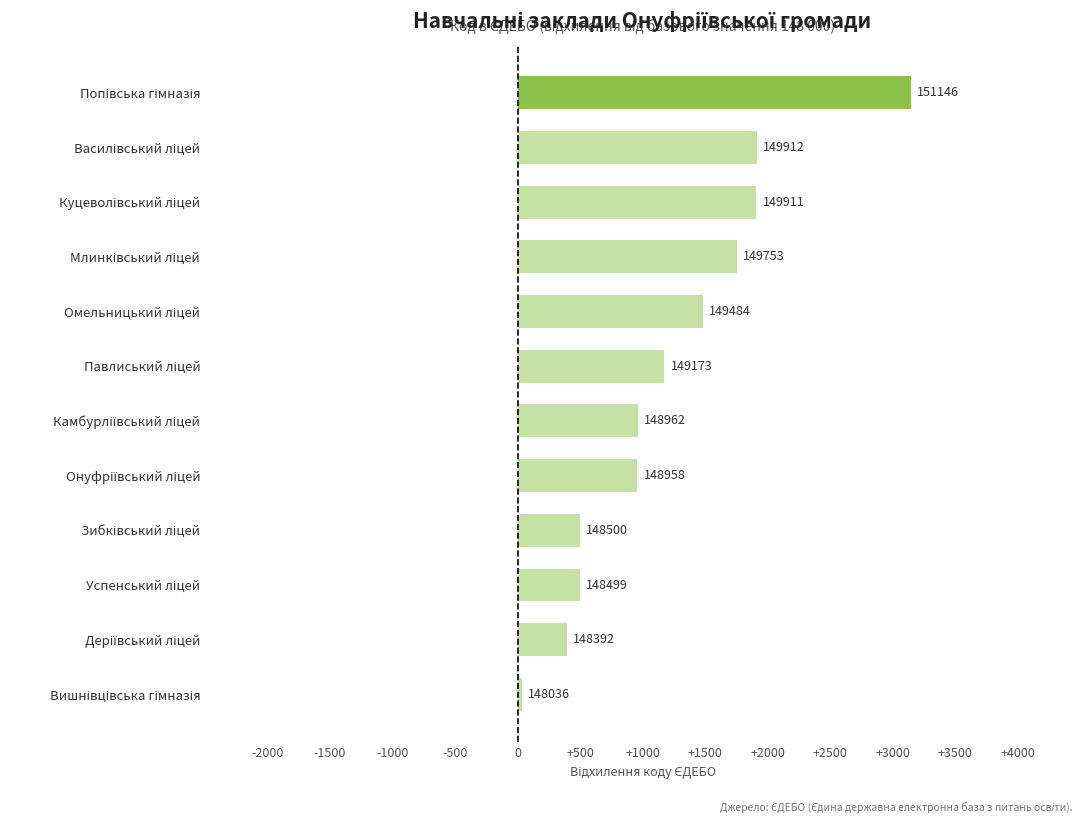

How many bars are there in total?

12